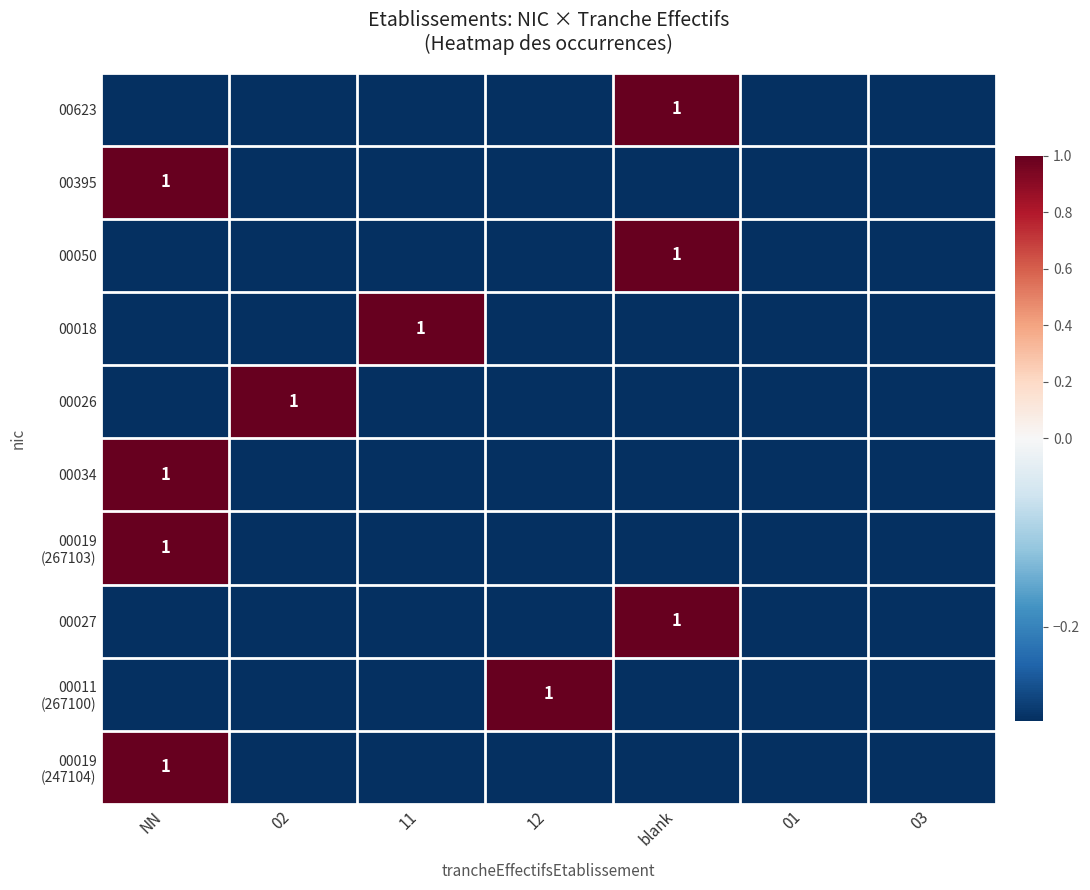

The value of 00034 at NN is 0.3. True or false?

False